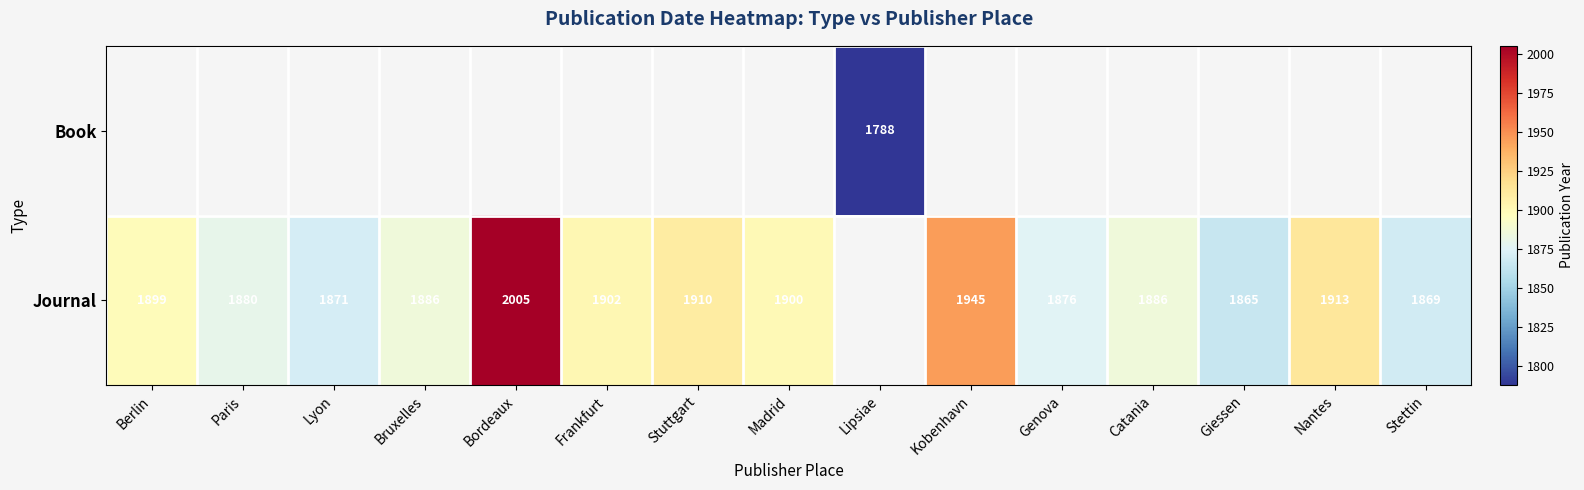

True or false: Journal has a value of 644 at Nantes.

False